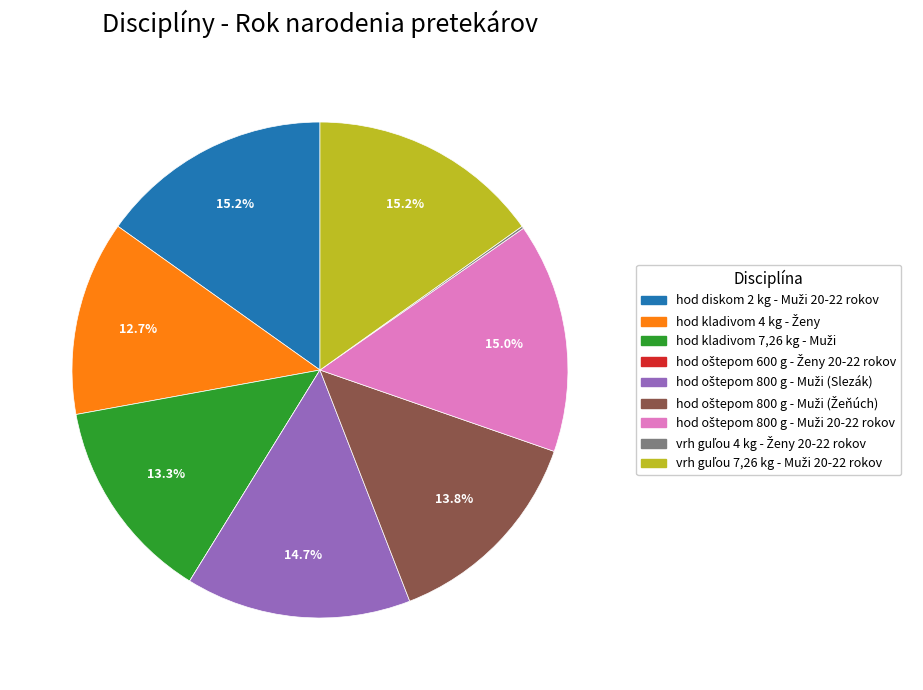

Is there any slice that represents more than half of the pie?

No